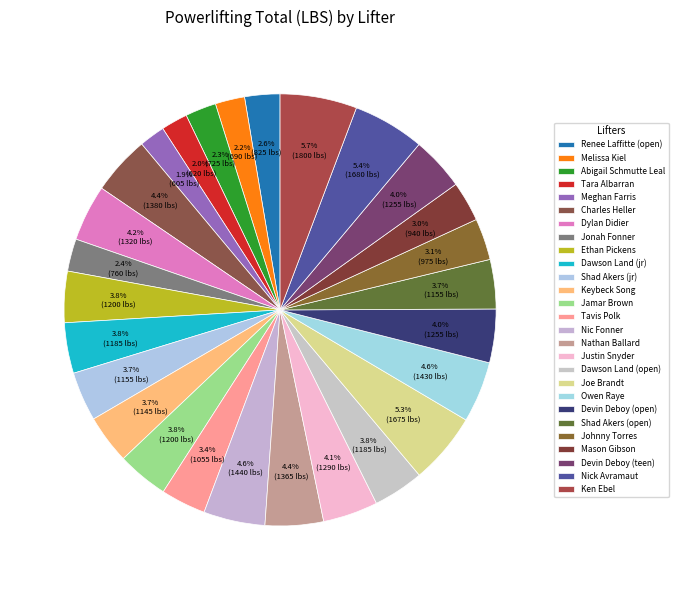

Which slice is the largest?

Ken Ebel